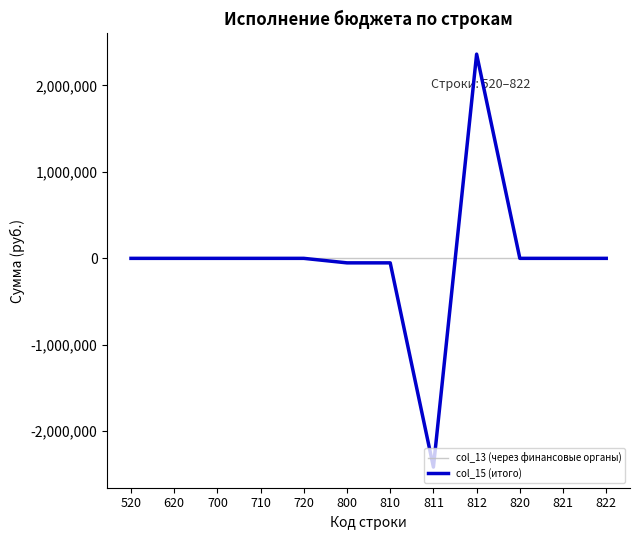

The value of col_15 (итого) at 710 is 0.0. True or false?

True